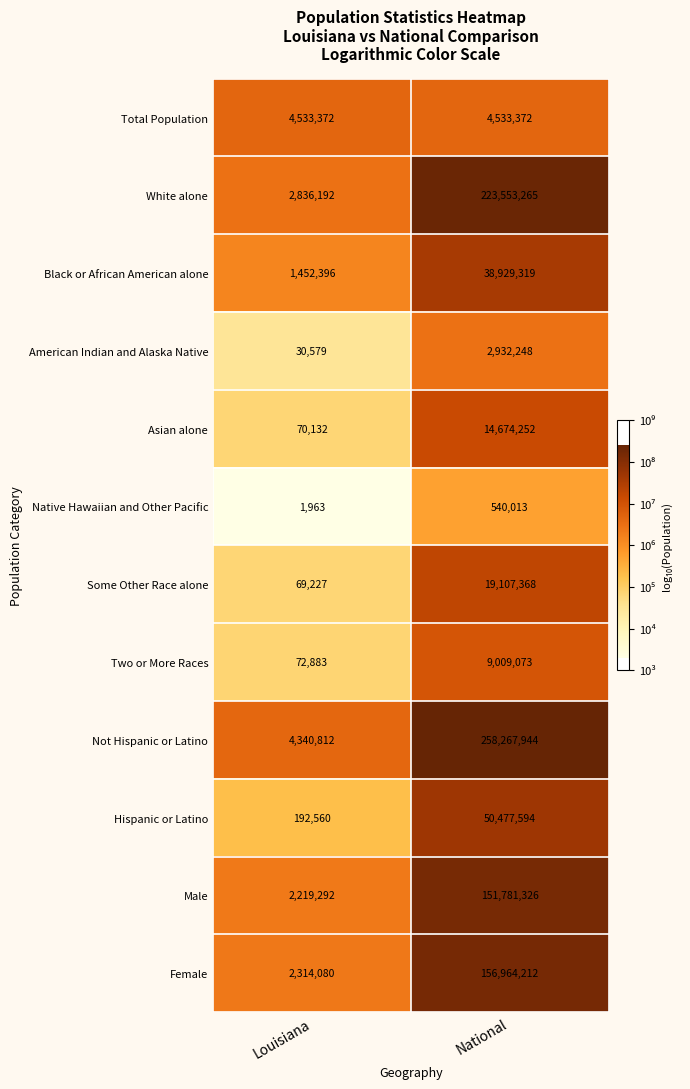

At which label is Hispanic or Latino closest to 25335077?

Louisiana